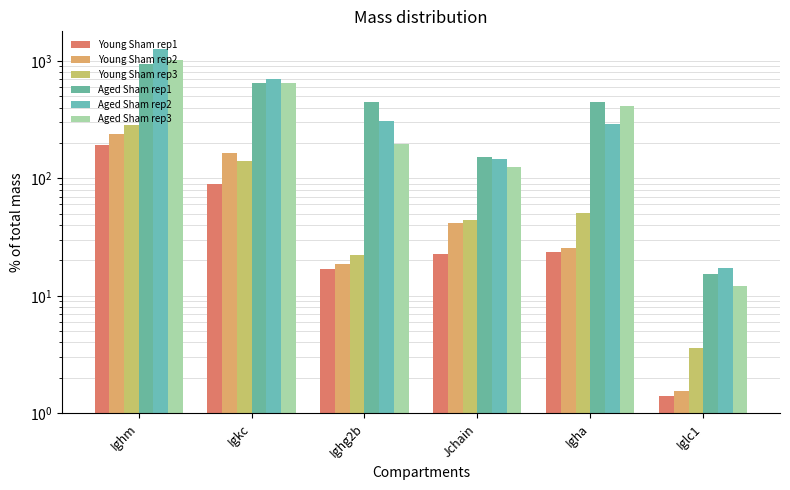

Where is Aged Sham rep1 nearest to the value 476?

Ighg2b